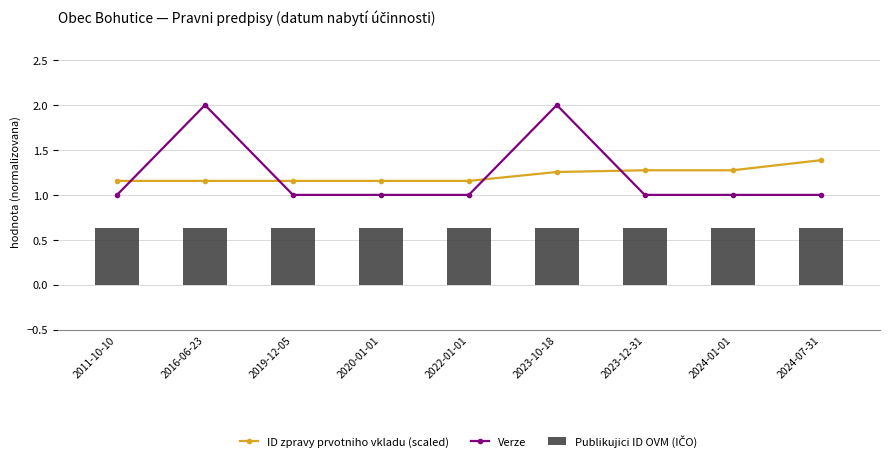

How many categories are shown in the chart?

9